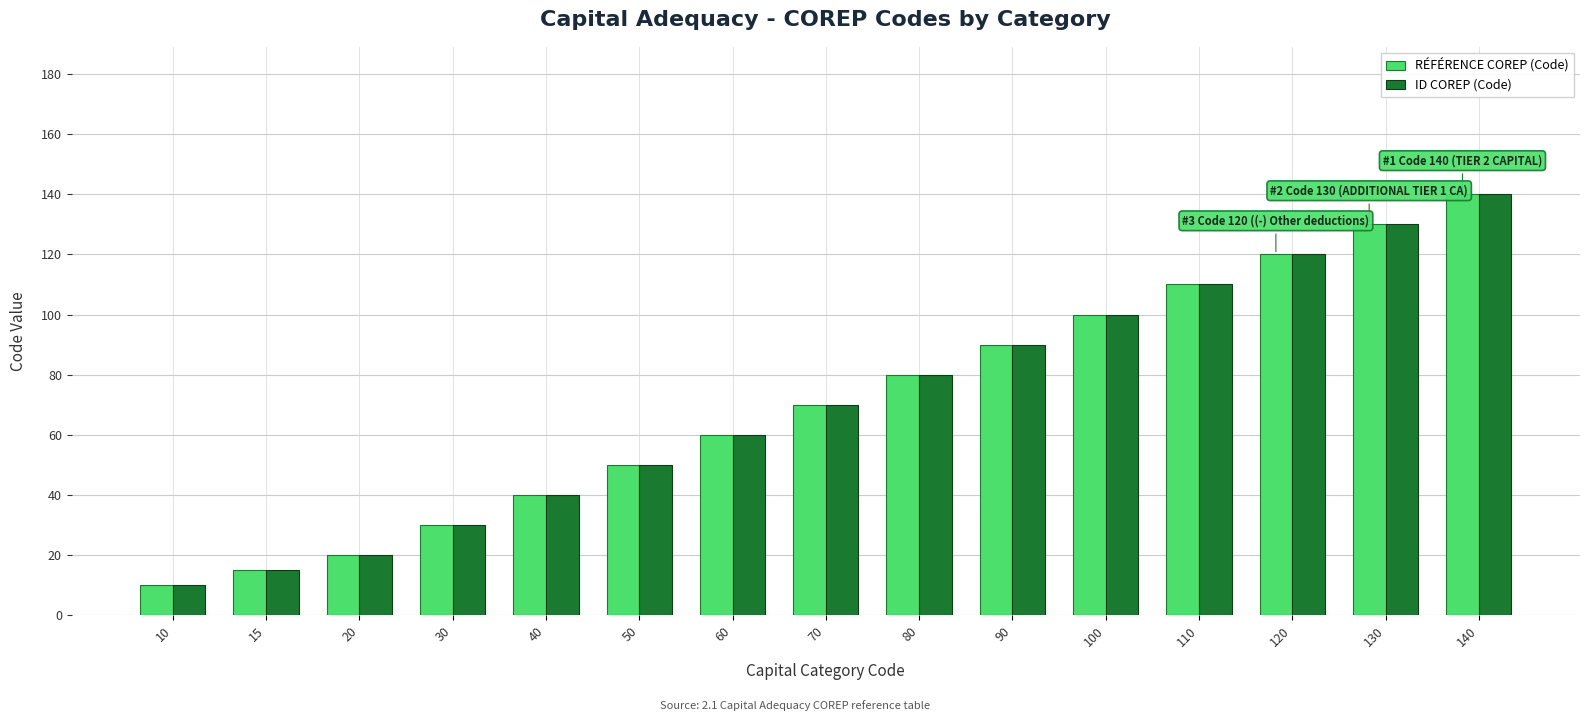

Does the chart contain any negative values?

No